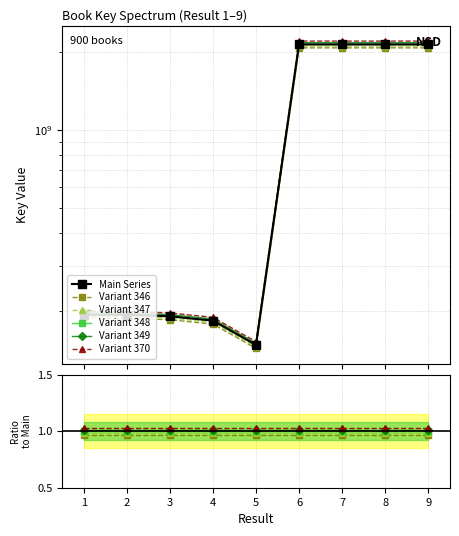

What is the greatest value displayed?

2130412861.0